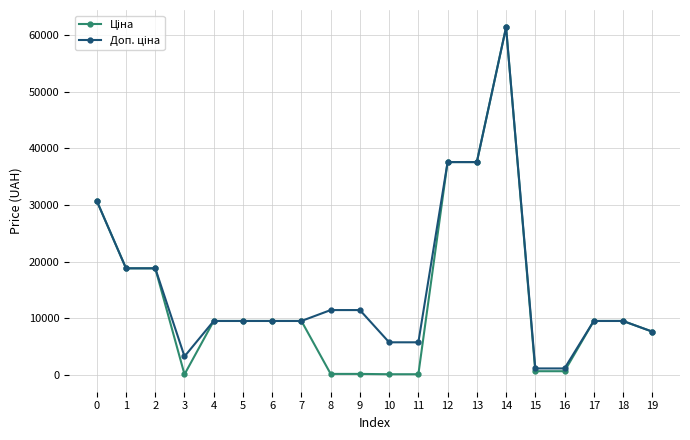

What is the greatest value displayed?

61434.3